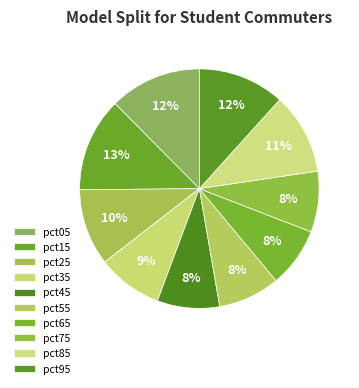

How many slices are in this pie chart?

10